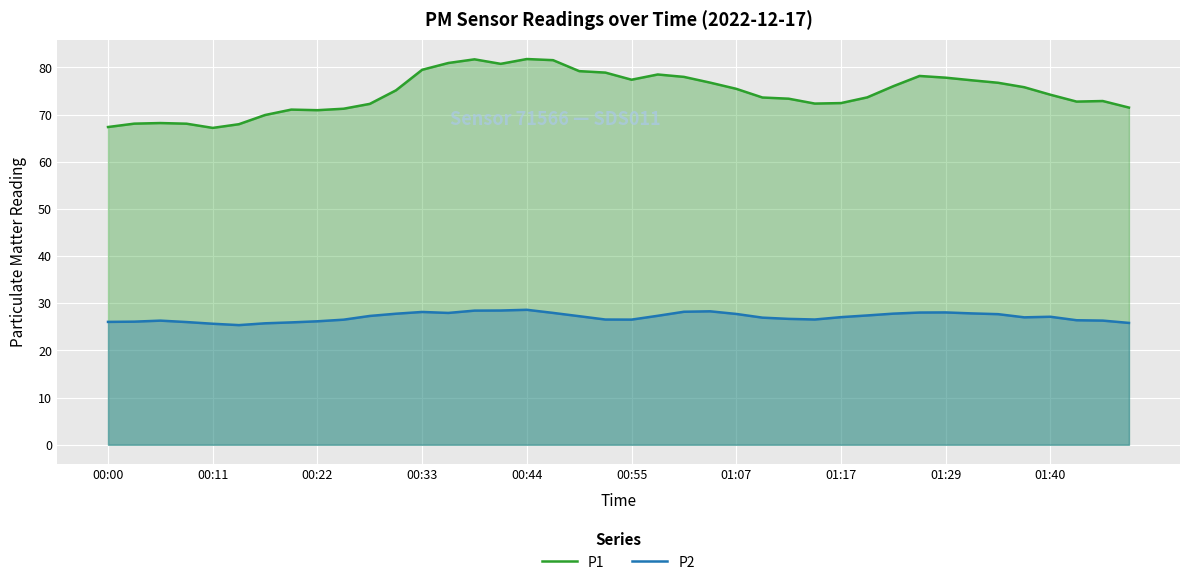

How many interior local peaks does the P1 series have?

7